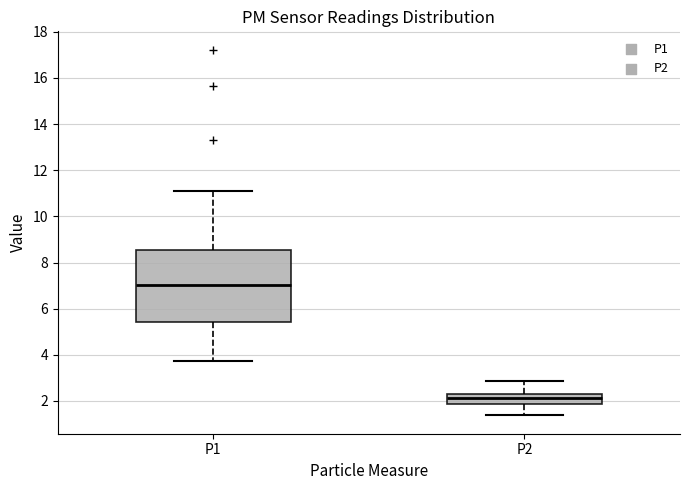

Which box has the lowest median line?

P2